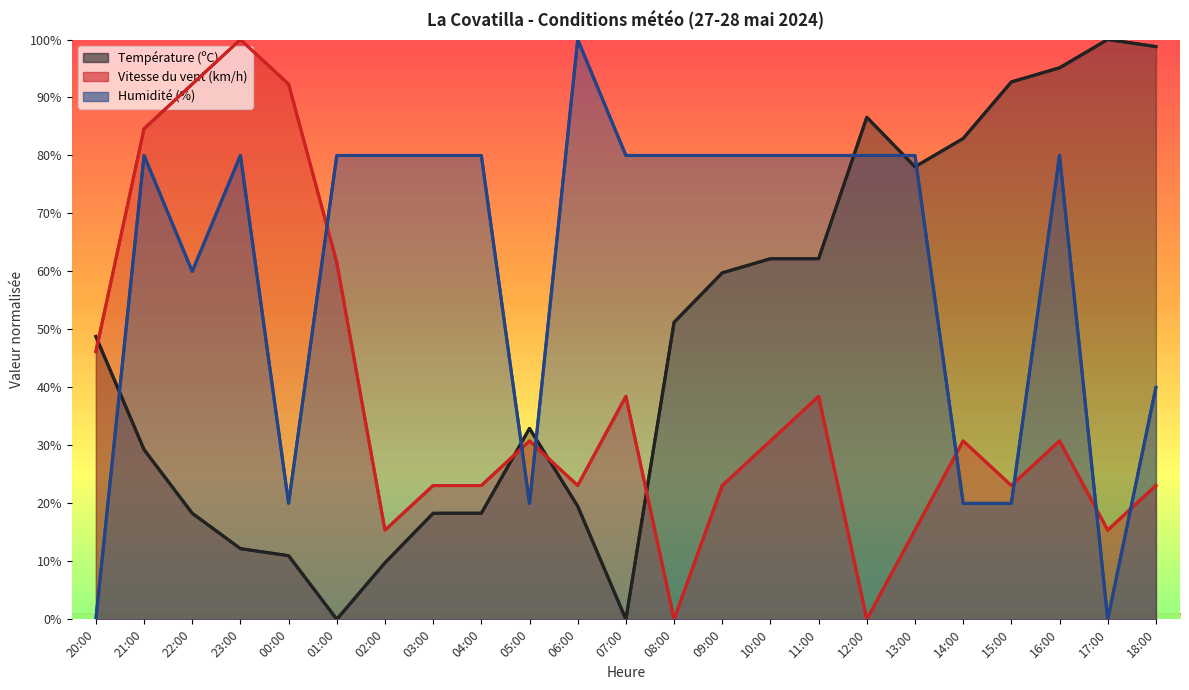

Count the number of categories in the chart.

23